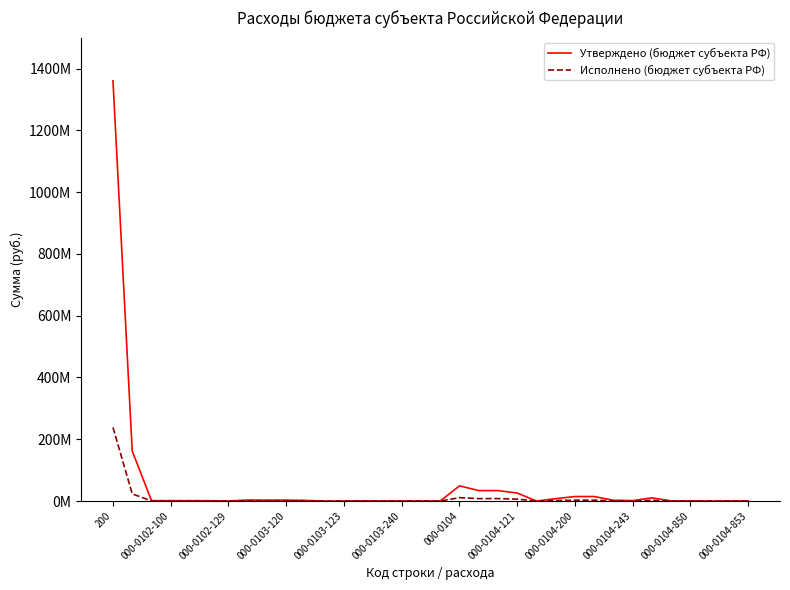

How many interior local peaks does the Исполнено (бюджет субъекта РФ) series have?

4